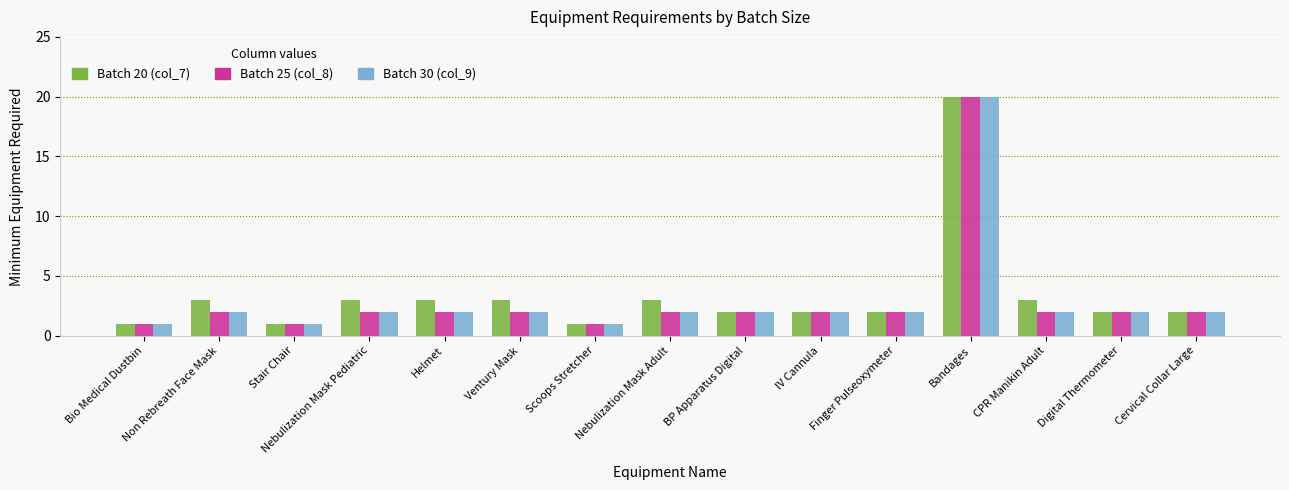

What is the difference between the second highest and minimum values in the Batch 20 (col_7) series?

2